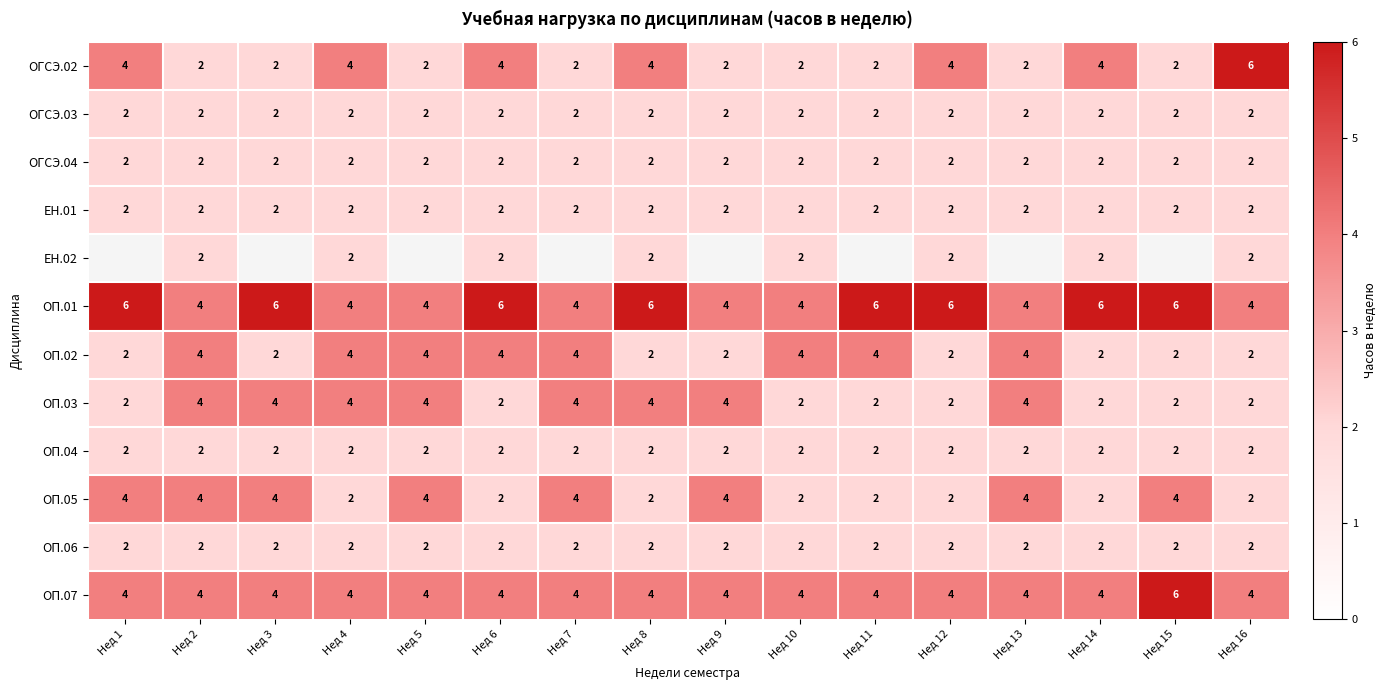

How many data points in ОП.01 are less than 6?

8